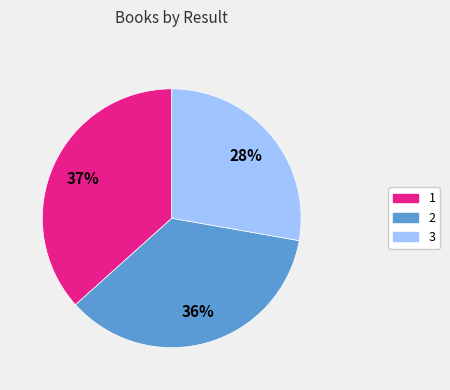

Is there any slice that represents more than half of the pie?

No